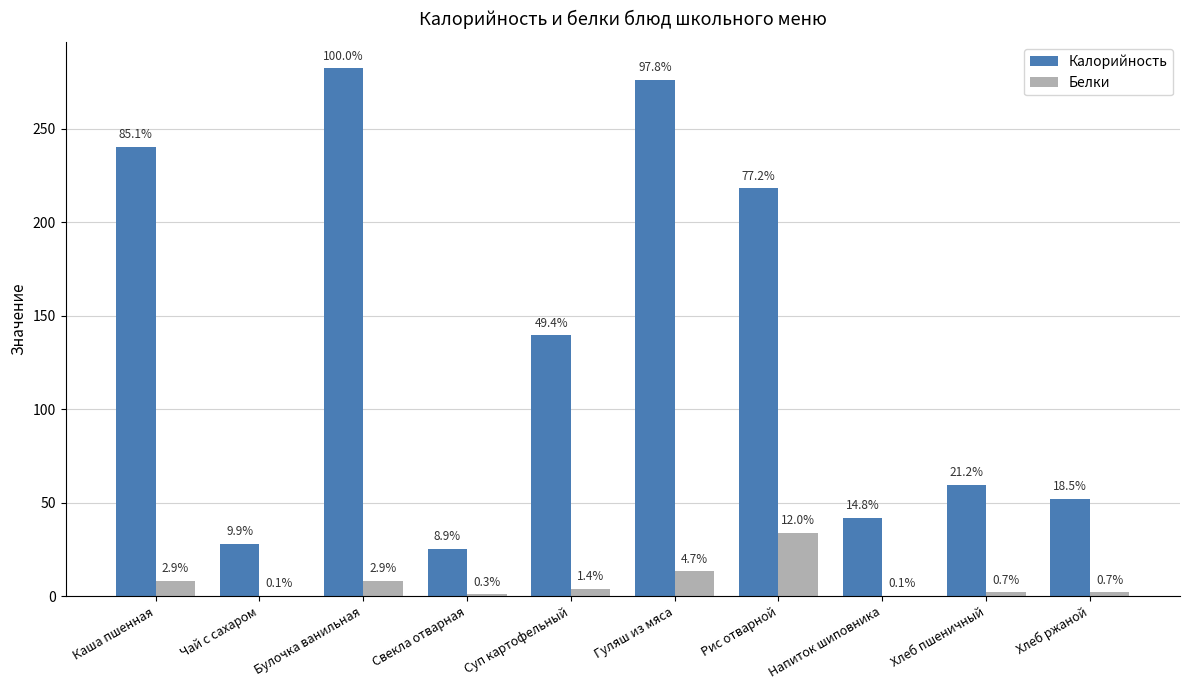

Rank the series by their maximum value, from lowest to highest.

Белки, Калорийность